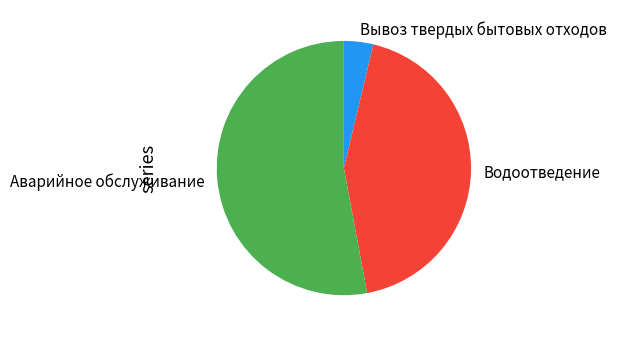

Is it true that Аварийное обслуживание is 59% of the pie?

False